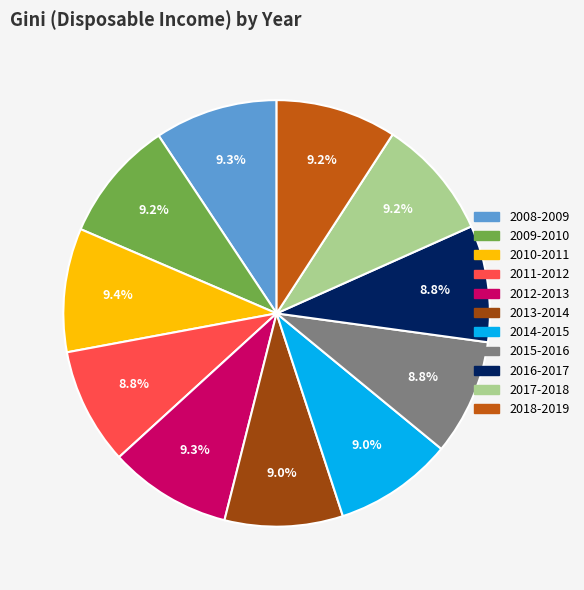

To the nearest percent, what portion does 2013-2014 represent?

9%